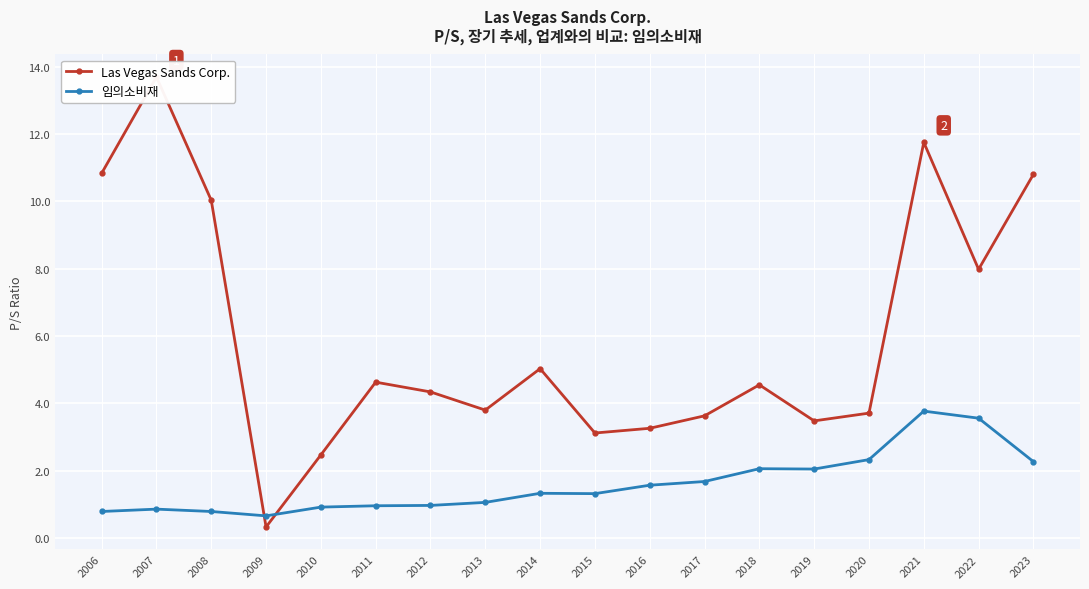

What are all the series names shown in the legend?

Las Vegas Sands Corp., 임의소비재